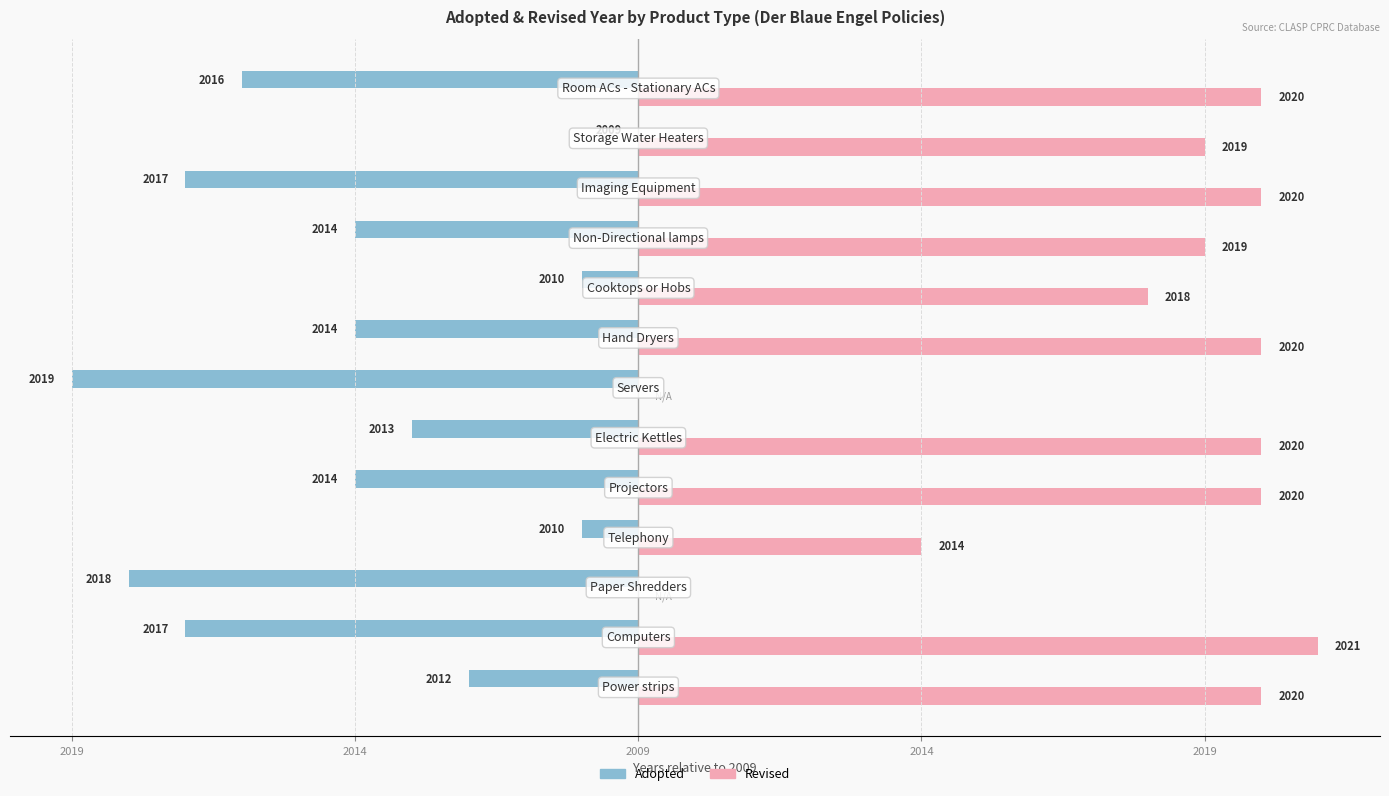

What are all the series names shown in the legend?

Adopted, Revised